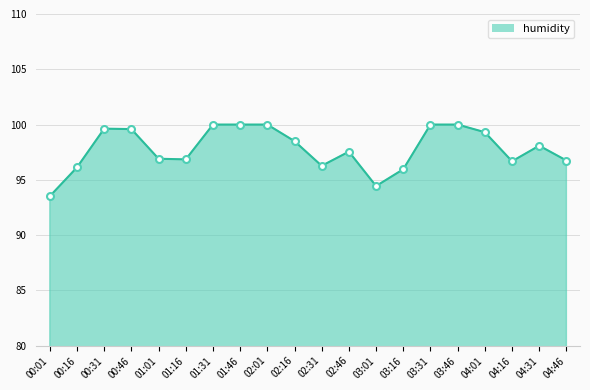

What is the ratio of the value at 00:31 to the value at 04:16?

1.0